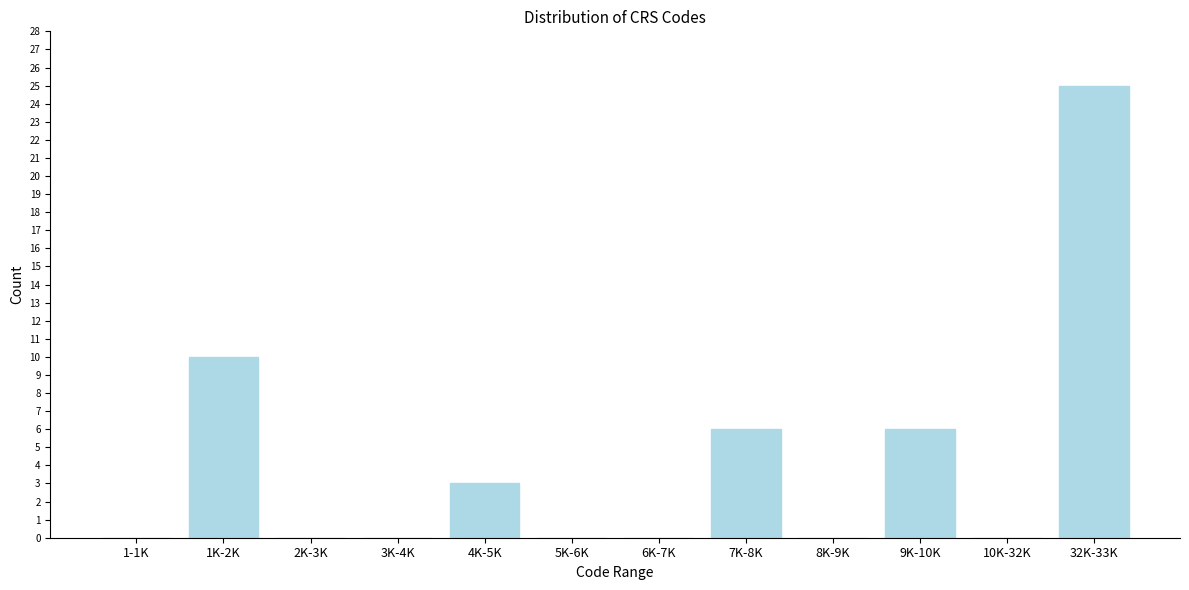

Reading left to right, list all the values displayed in this chart.

1-1K=0	1K-2K=10	2K-3K=0	3K-4K=0	4K-5K=3	5K-6K=0	6K-7K=0	7K-8K=6	8K-9K=0	9K-10K=6	10K-32K=0	32K-33K=25